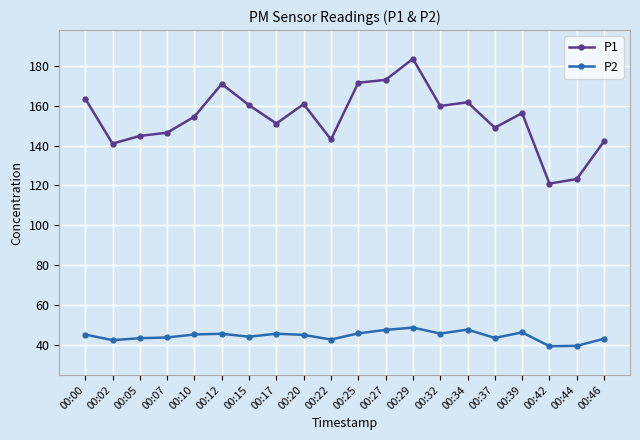

Which series changed the most between 00:10 and 00:46?

P1